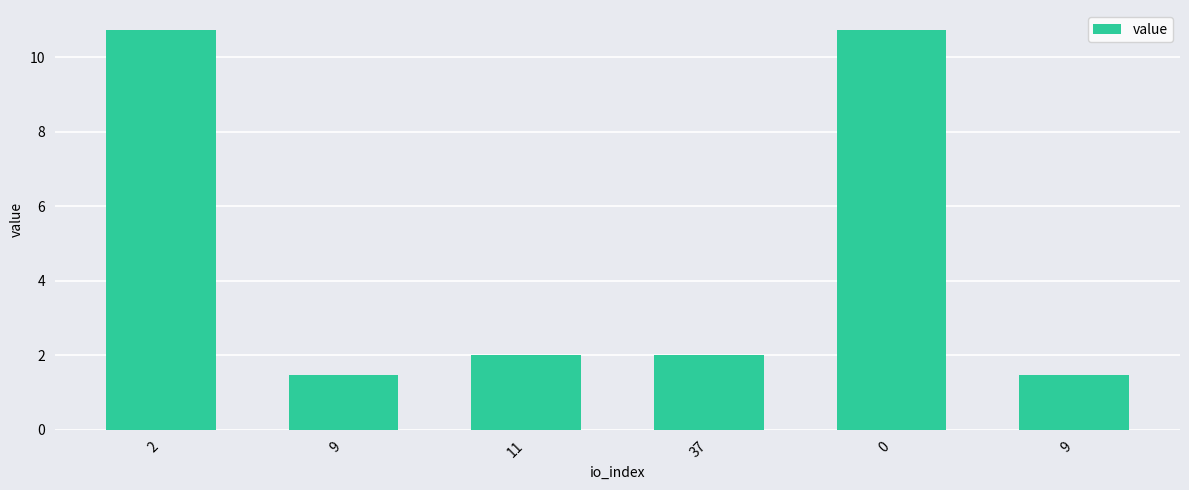

Does the chart contain any negative values?

No